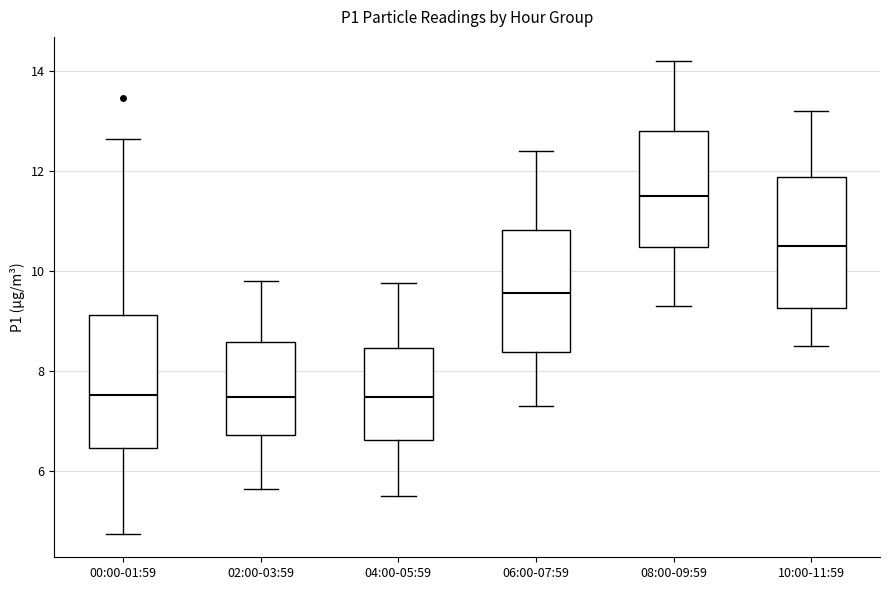

Reading left to right, transcribe this box plot: for each box, give where its median line is, the range the box spans, and where its two whiskers end, as read against the y-axis. The values are not printed on the chart, so give them approximately, as read against the axis.

00:00-01:59: median 7.6, box 6.4 to 9.2, whiskers 4.8 to 12.6
02:00-03:59: median 7.4, box 6.8 to 8.6, whiskers 5.6 to 9.8
04:00-05:59: median 7.4, box 6.6 to 8.4, whiskers 5.6 to 9.8
06:00-07:59: median 9.6, box 8.4 to 10.8, whiskers 7.4 to 12.4
08:00-09:59: median 11.6, box 10.4 to 12.8, whiskers 9.4 to 14.2
10:00-11:59: median 10.6, box 9.2 to 11.8, whiskers 8.6 to 13.2